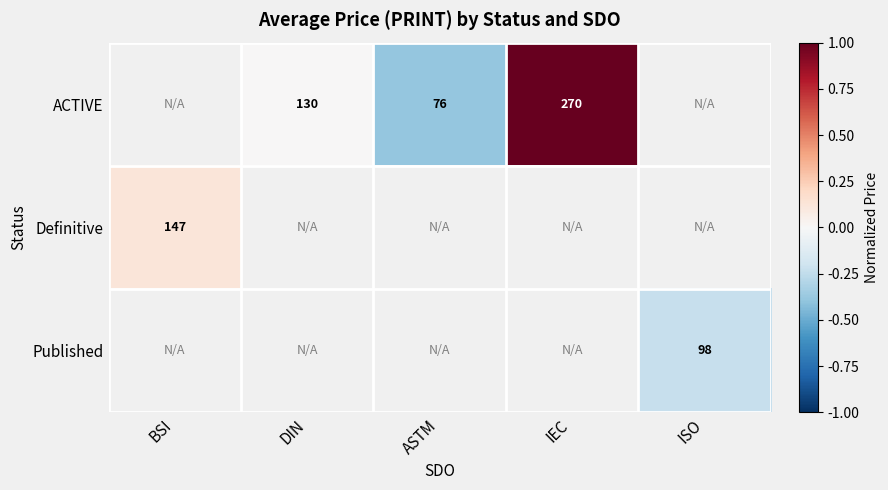

True or false: Definitive has a value of 0.1 at BSI.

False